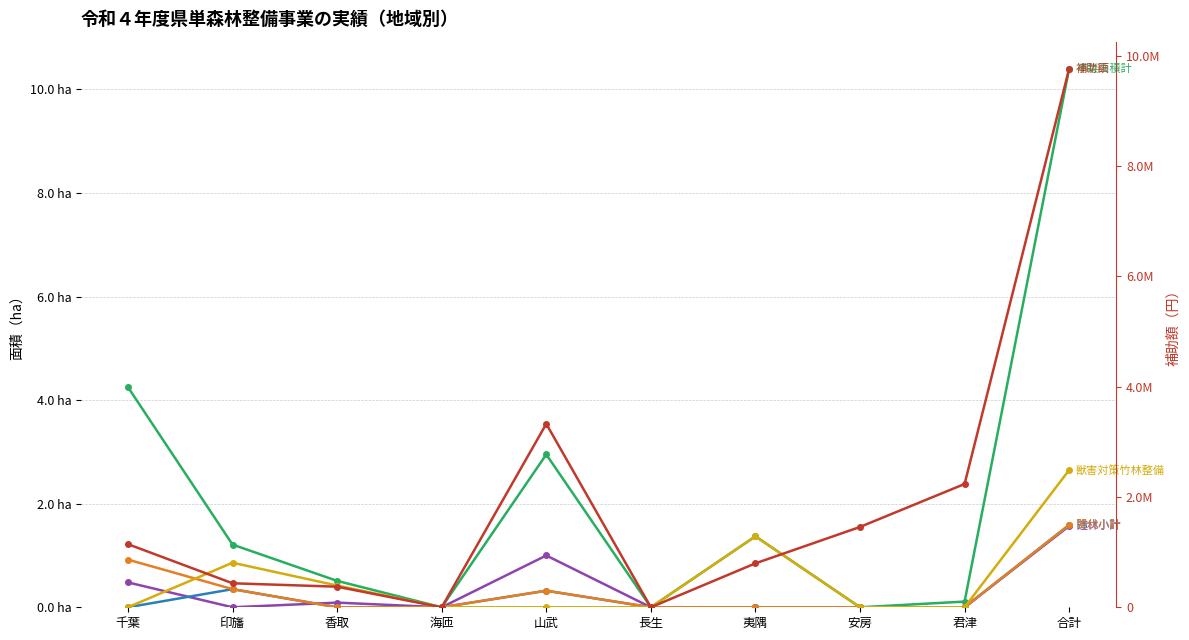

True or false: 間伐小計 has more than 1 interior local peaks.

False